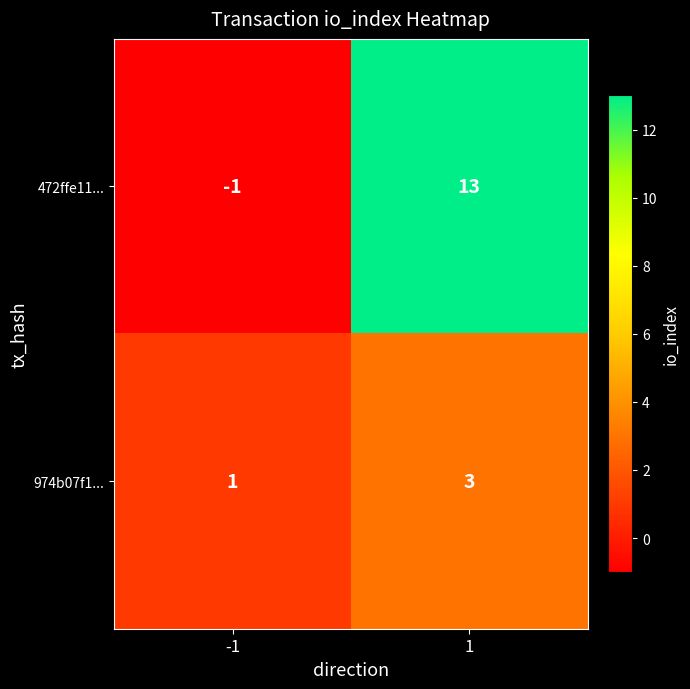

The 974b07f1... series shows 2 at -1. True or false?

False